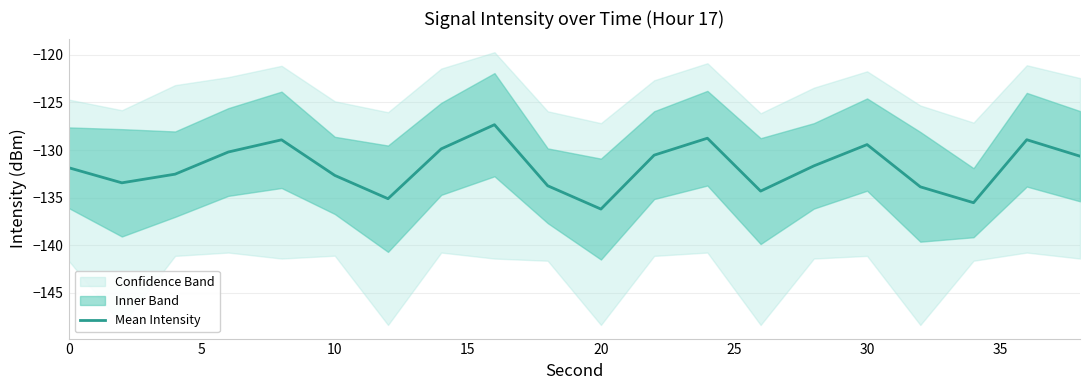

True or false: the data has more than 1 interior local peaks.

True